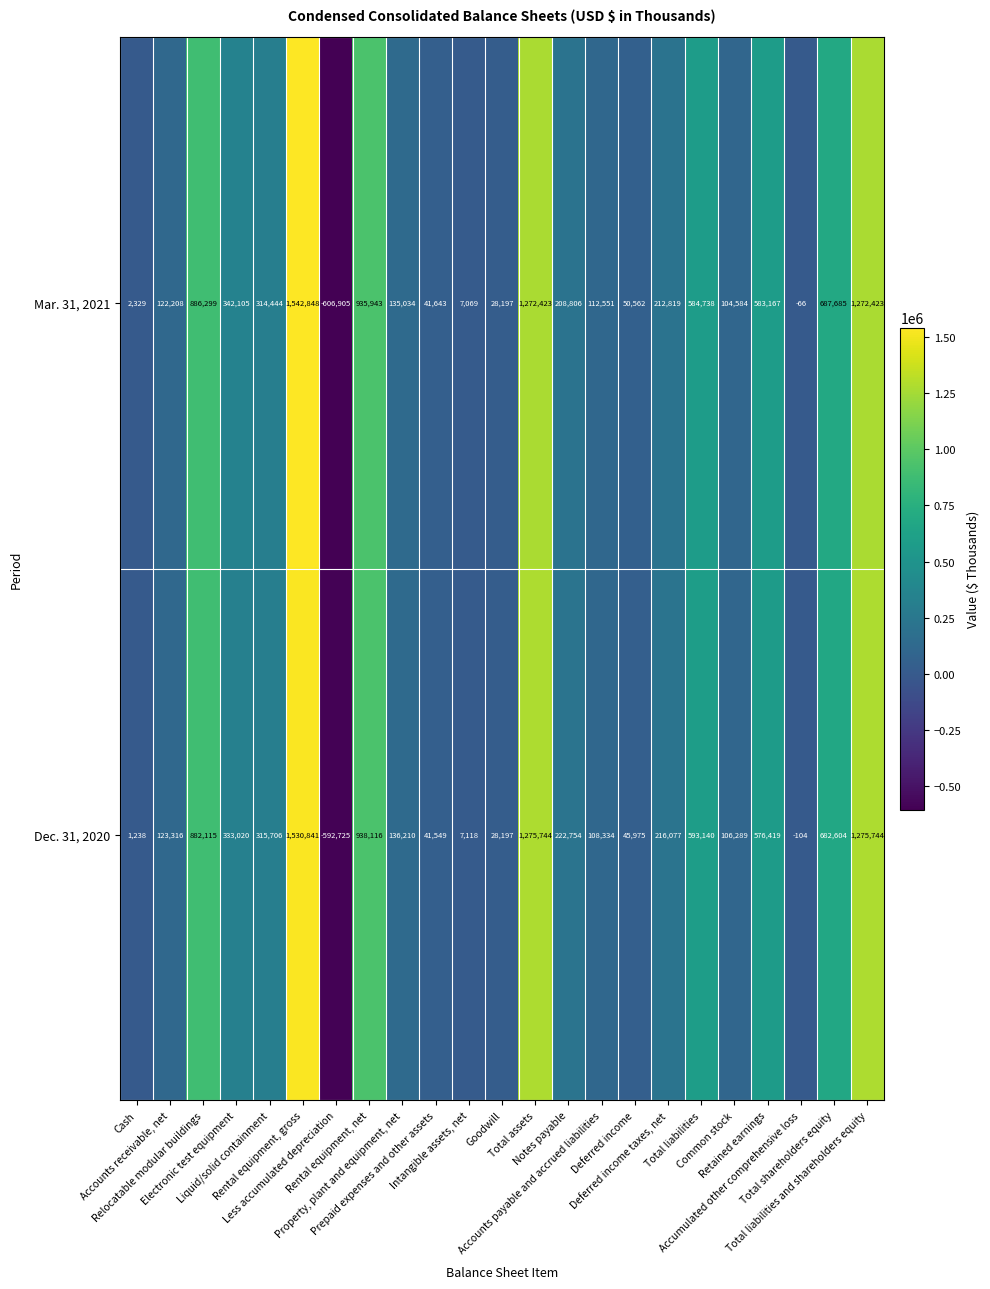

List the series in order of their overall mean, lowest first.

Mar. 31, 2021, Dec. 31, 2020